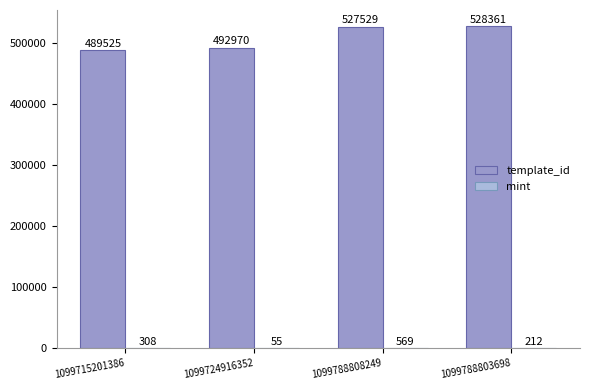

Where is template_id nearest to the value 508943?

1099724916352